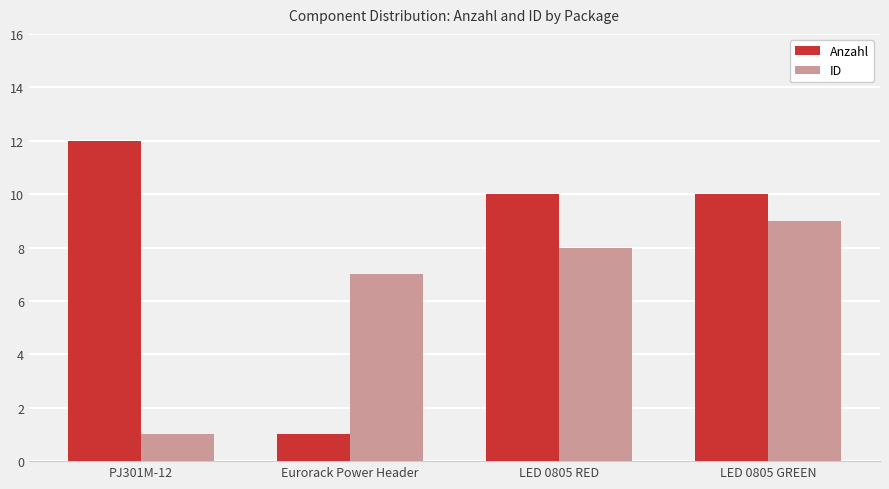

Count the number of data series in this chart.

2